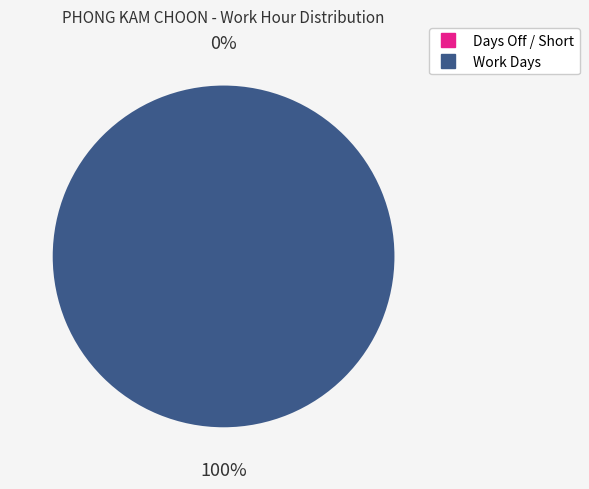

Is there a majority slice in this chart?

Yes